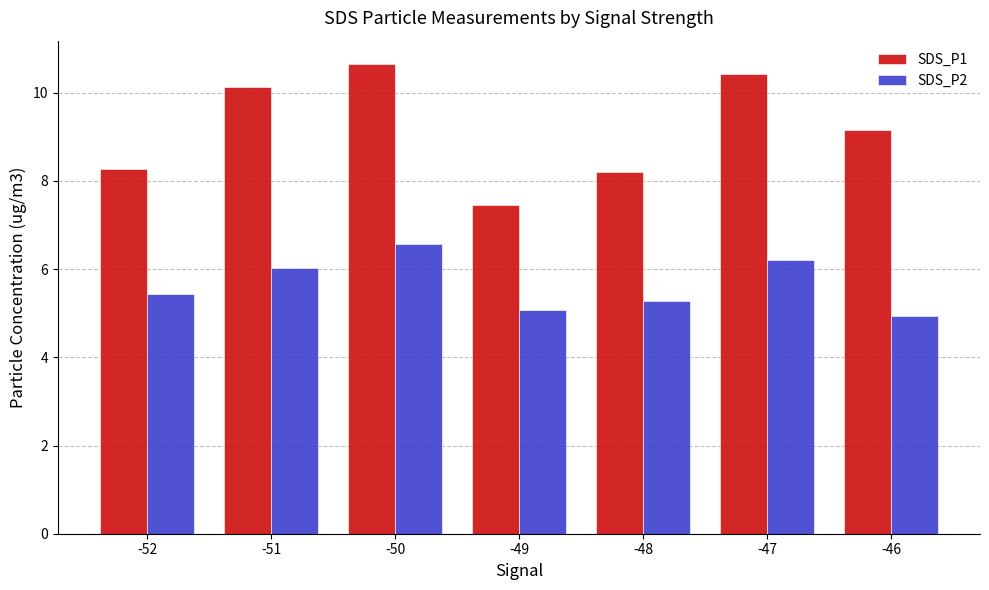

Where is SDS_P1 nearest to the value 9?

-46